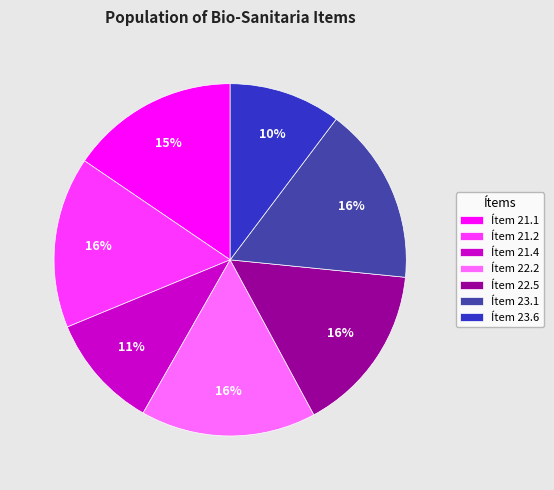

Is it true that Ítem 21.4 is 11% of the pie?

True